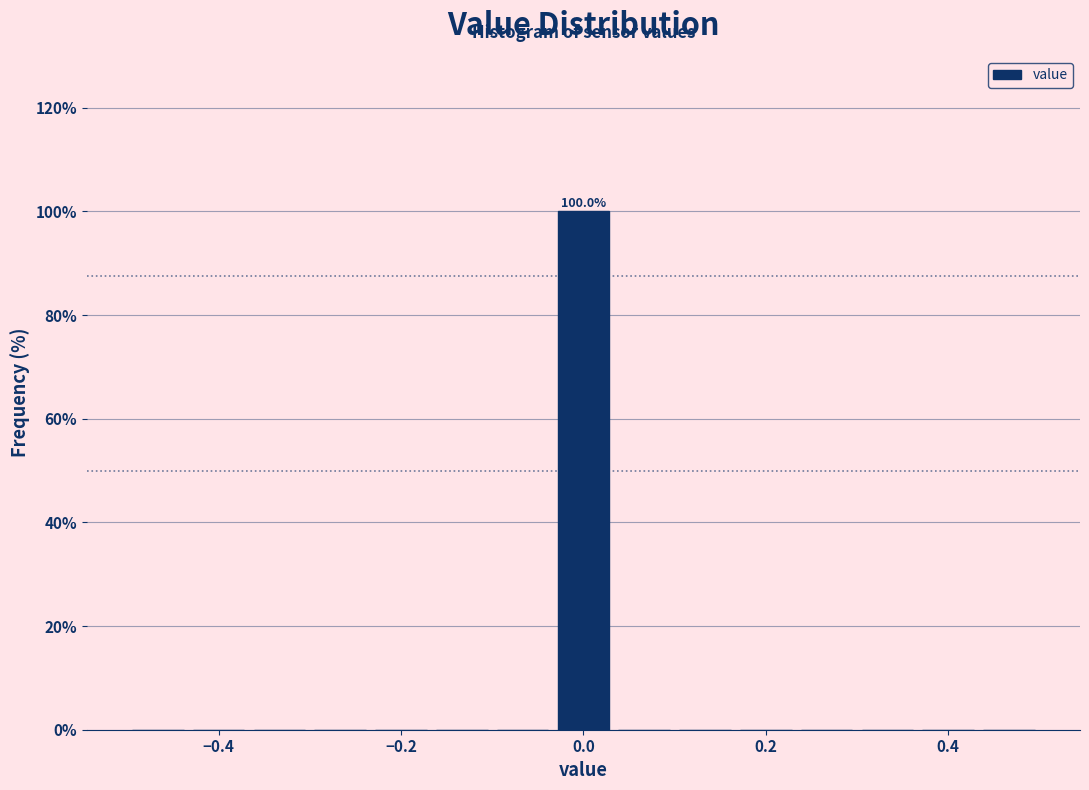

Around what value on the x-axis is the tallest bar? Give the approximate position of its centre, as read against the axis.

0.00